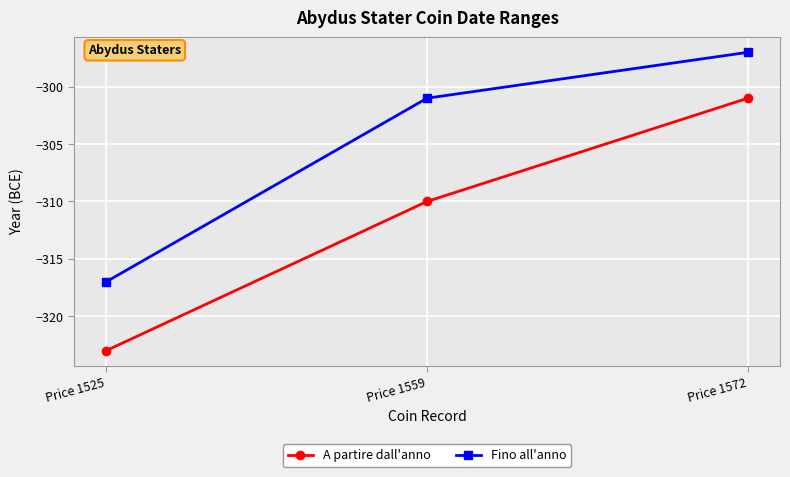

Does the chart have visible grid lines?

Yes